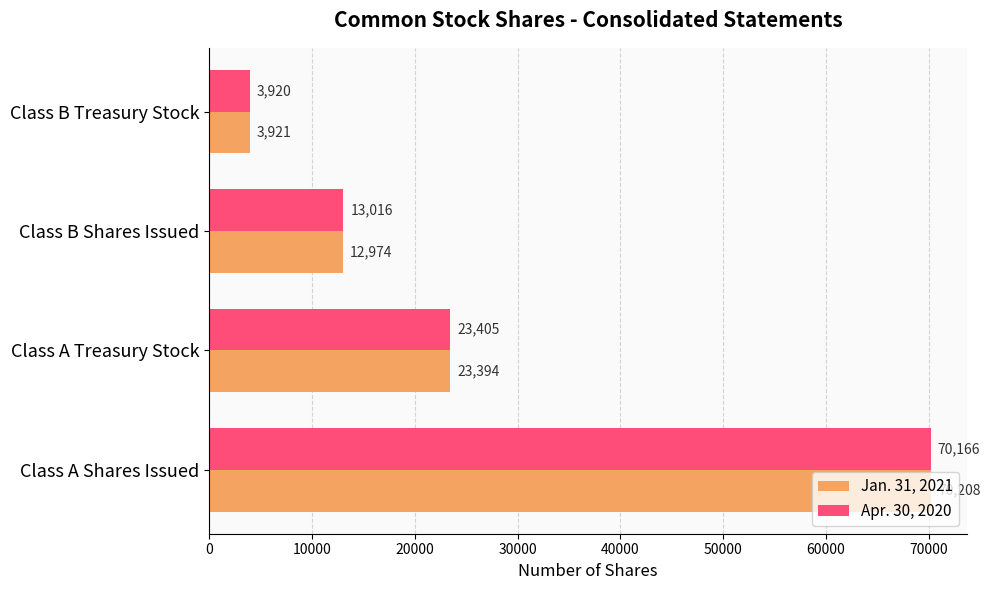

Which series has the largest range (max minus min)?

Jan. 31, 2021